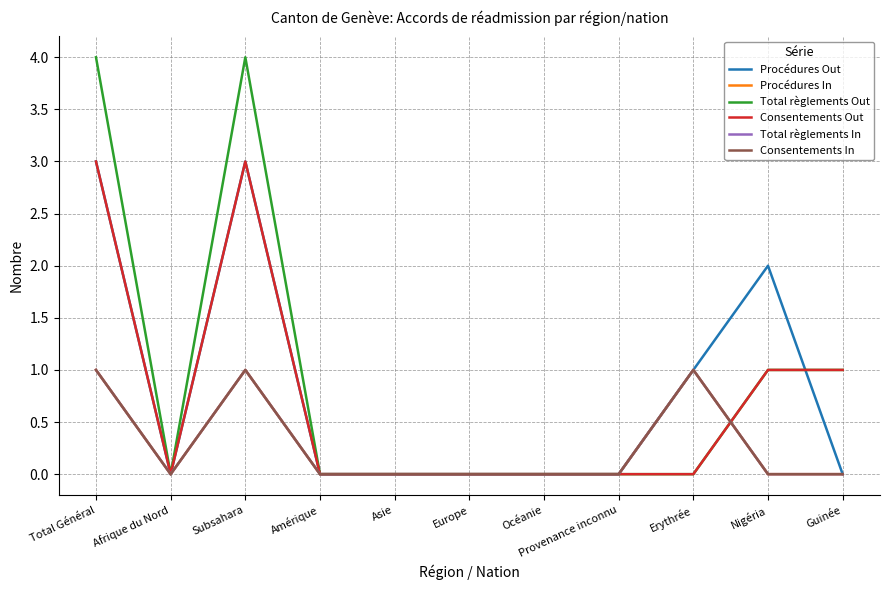

What is the approximate value of Consentements In at Subsahara?

1